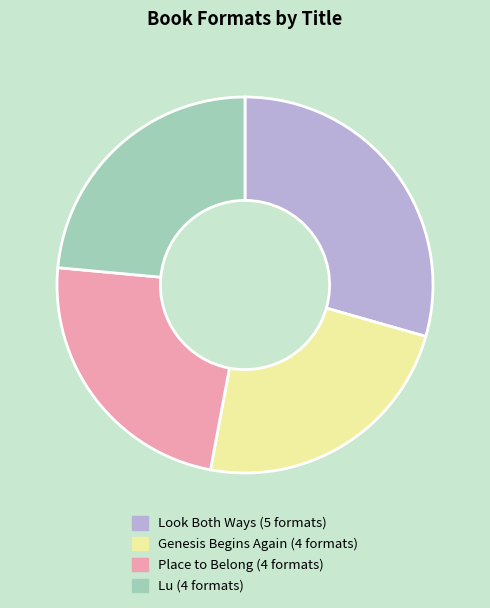

Approximately how many times larger is the value at Place to Belong compared to Look Both Ways?

0.8